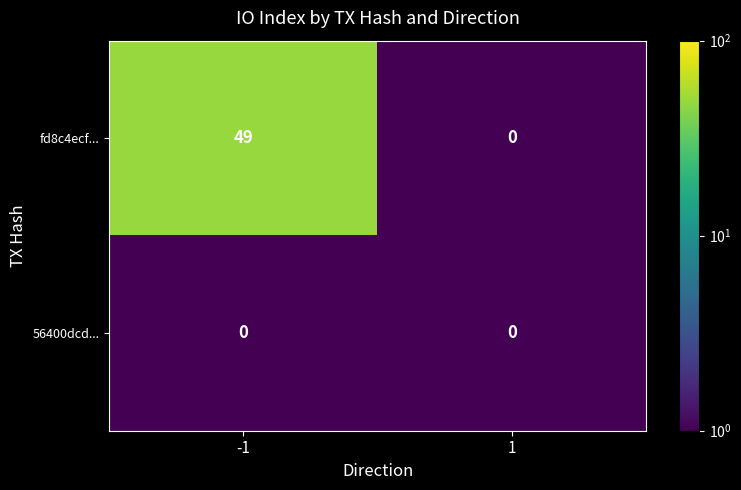

Is it true that fd8c4ecf... equals -29 at 1?

False